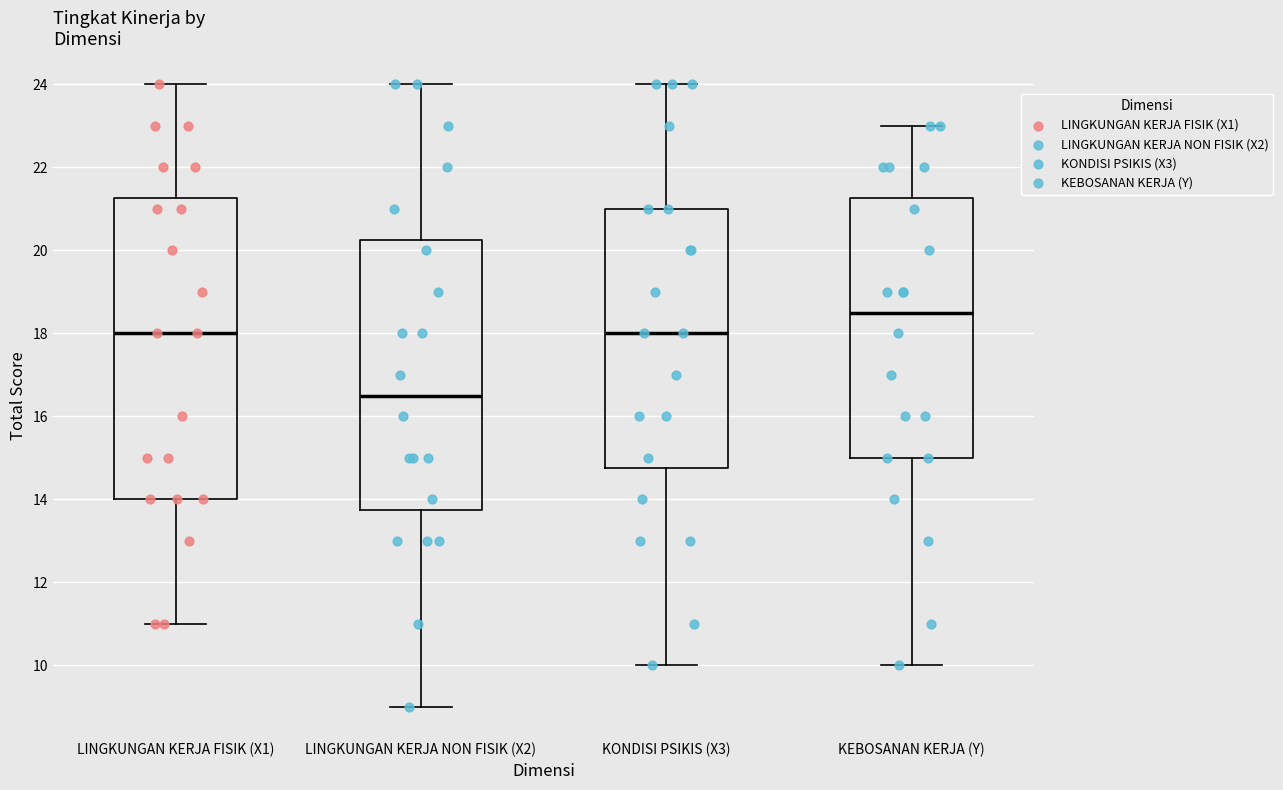

Where is the upper edge of the box for LINGKUNGAN KERJA NON FISIK (X2) on the y-axis? The values are not printed on the chart, so give them approximately, as read against the axis.

20.2